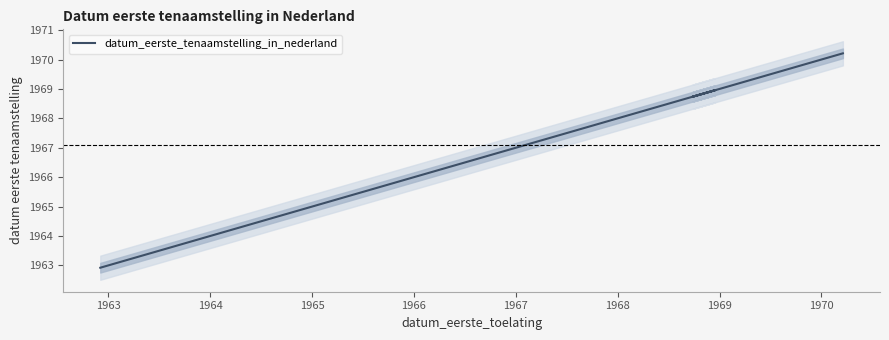

How many data points does each series have?

8